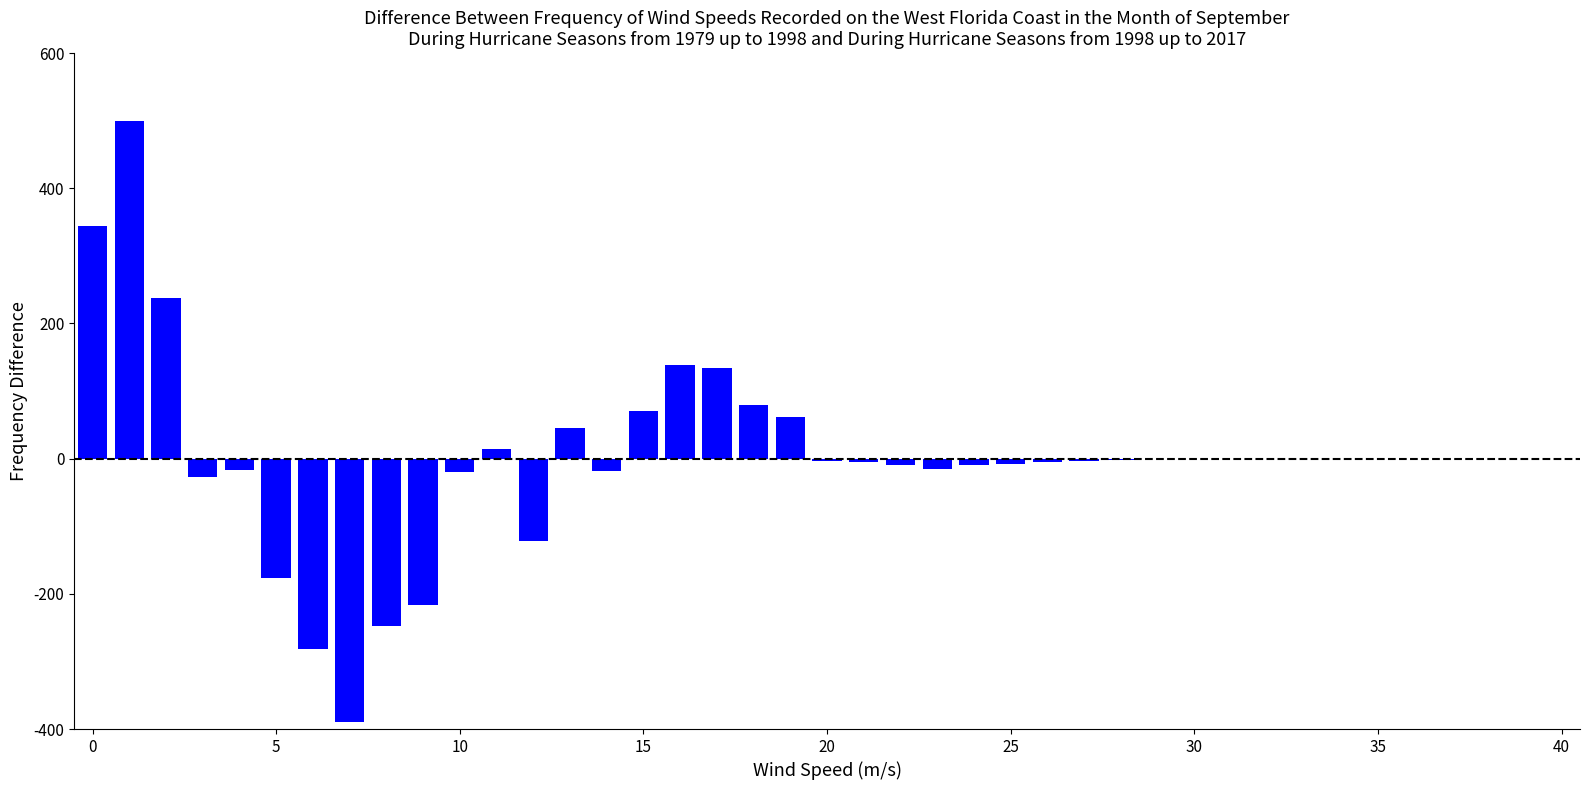

What is the sum of all values?

48